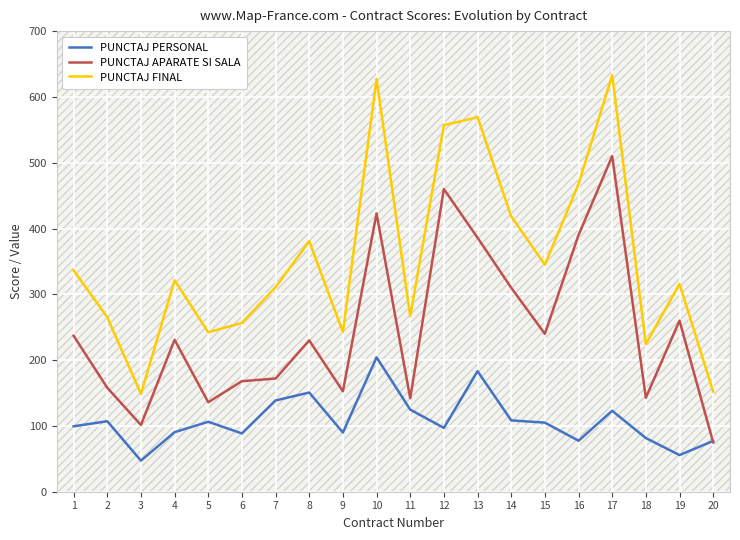

What are all the series names shown in the legend?

PUNCTAJ PERSONAL, PUNCTAJ APARATE SI SALA, PUNCTAJ FINAL